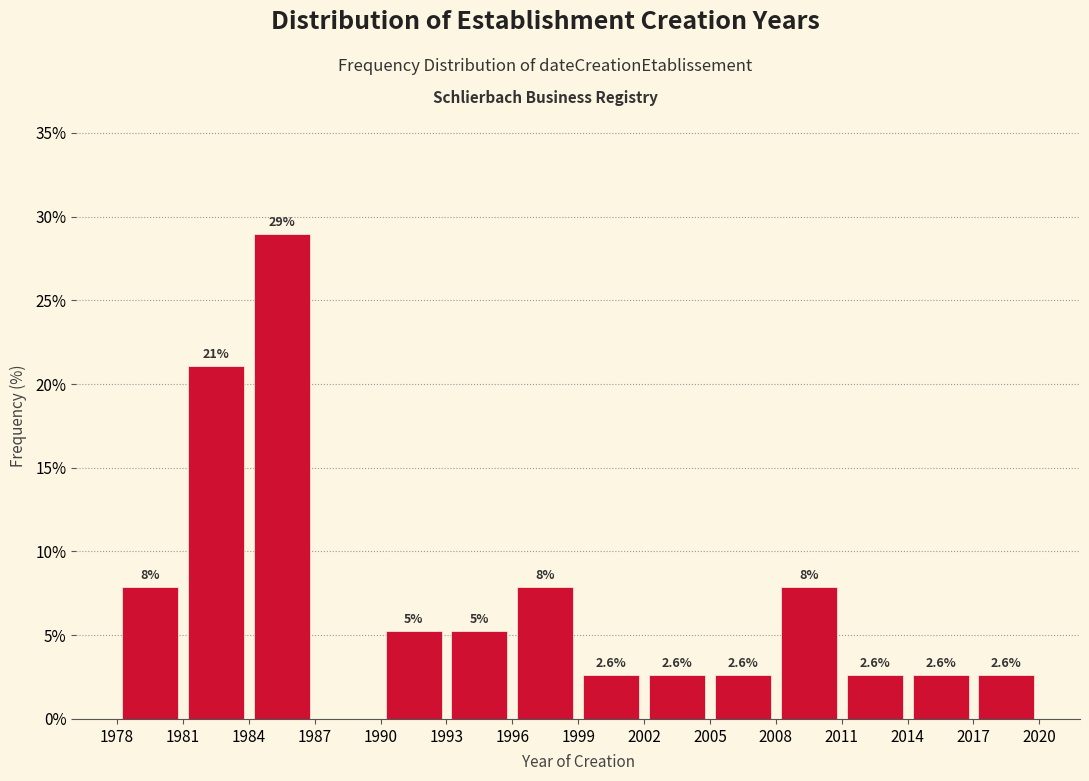

Over which range of the x-axis is the bar tallest?

1984 to 1987